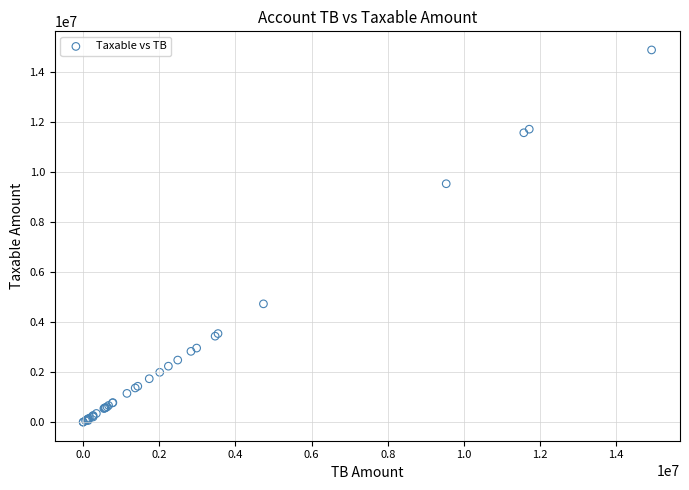

What Y value in the scatter plot is closest to 7443929?

9536057.6